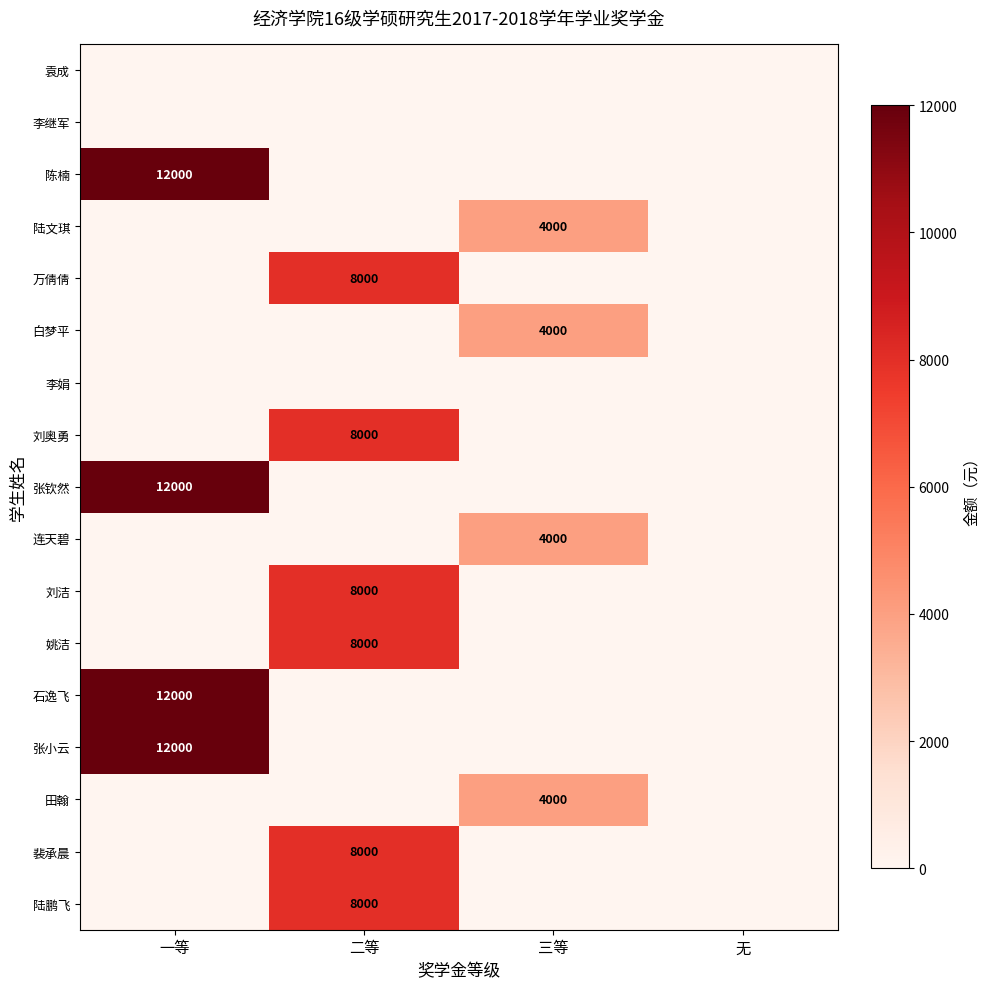

Is it true that 陈楠 equals 19894 at 一等?

False